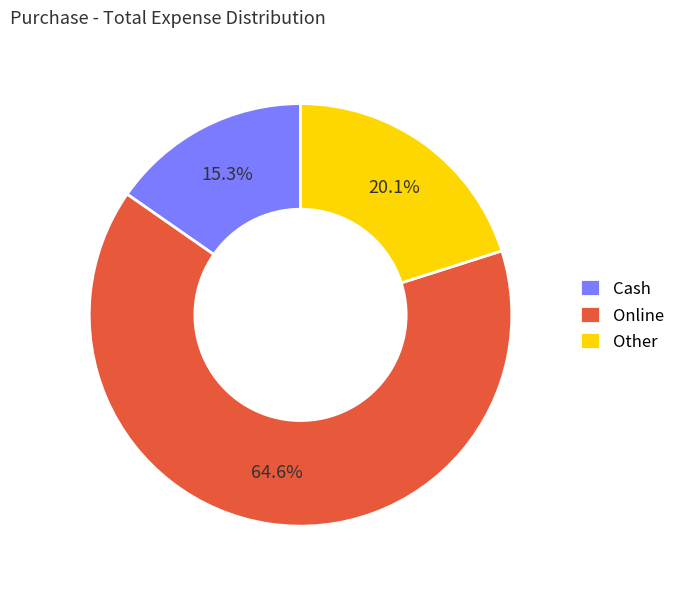

Which has a higher value, Cash or Other?

Other